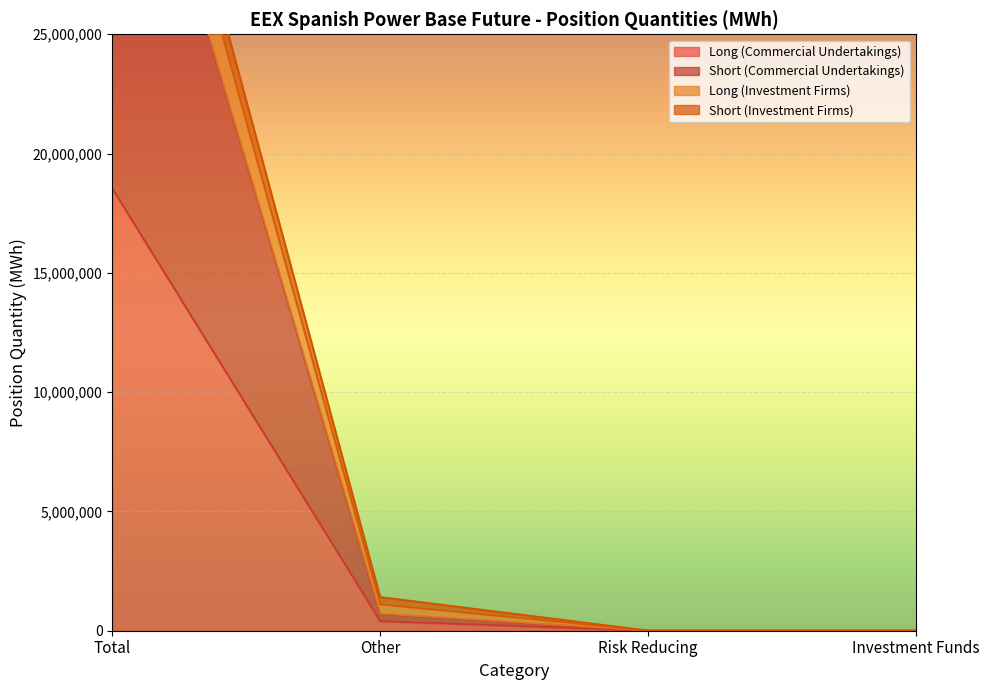

Rank the series at Total from lowest to highest value.

Long (Commercial Undertakings), Short (Commercial Undertakings), Short (Investment Firms), Long (Investment Firms)